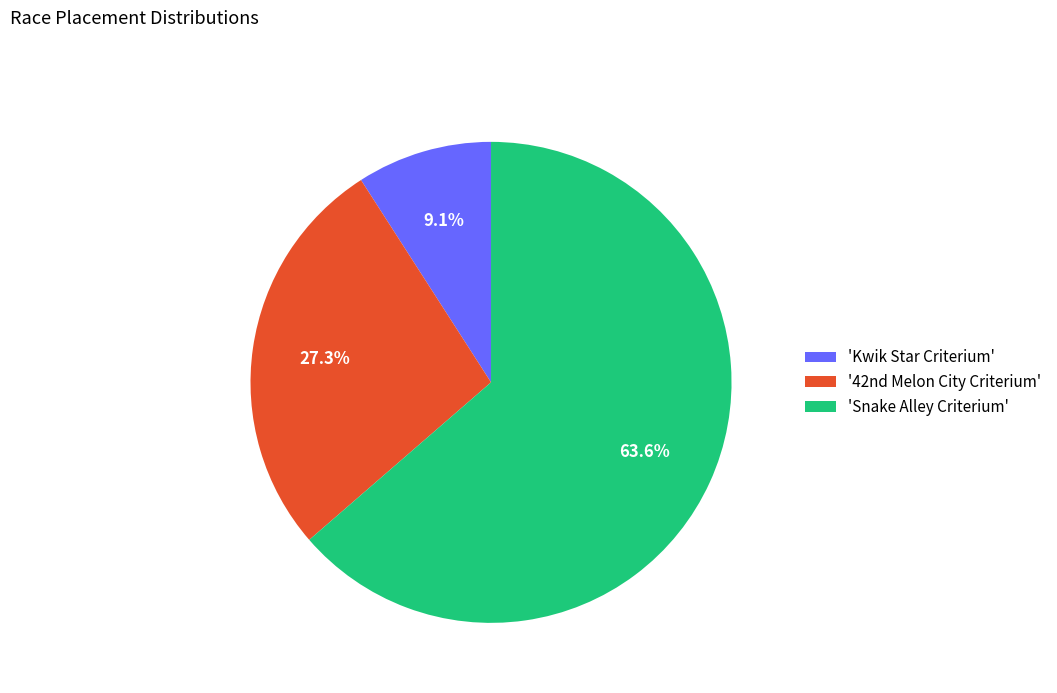

Between 'Snake Alley Criterium' and 'Kwik Star Criterium', which is larger?

'Snake Alley Criterium'